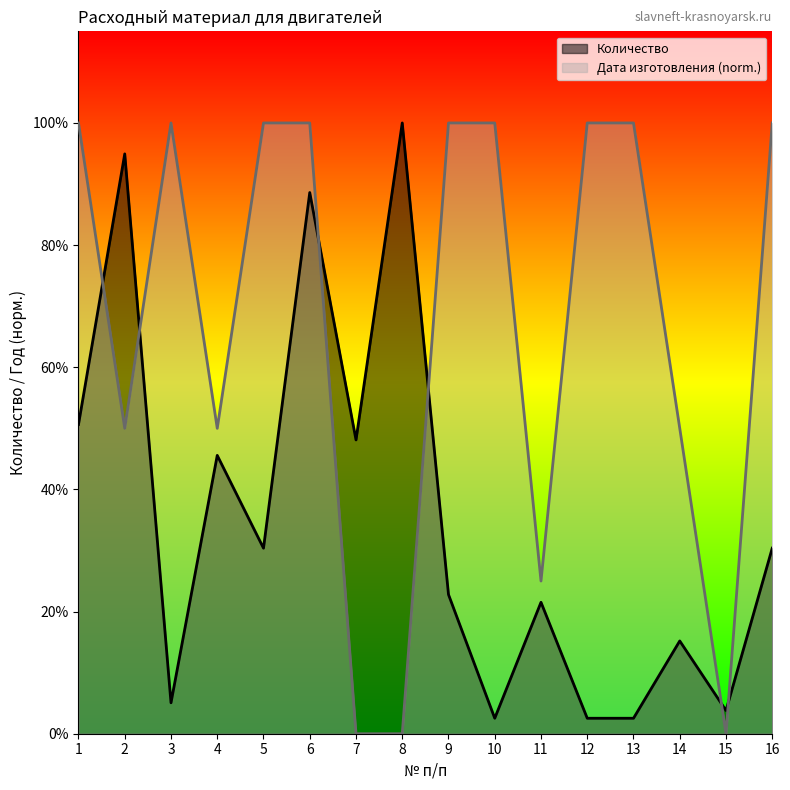

Reading left to right, transcribe all the data shown in this chart.

Количество: 1=40.0	2=75.0	3=4.0	4=36.0	5=24.0	6=70.0	7=38.0	8=79.0	9=18.0	10=2.0	11=17.0	12=2.0	13=2.0	14=12.0	15=3.0	16=24.0
Дата изготовления: 1=79.0	2=39.5	3=79.0	4=39.5	5=79.0	6=79.0	7=0.0	8=0.0	9=79.0	10=79.0	11=19.8	12=79.0	13=79.0	14=39.5	15=0.0	16=79.0